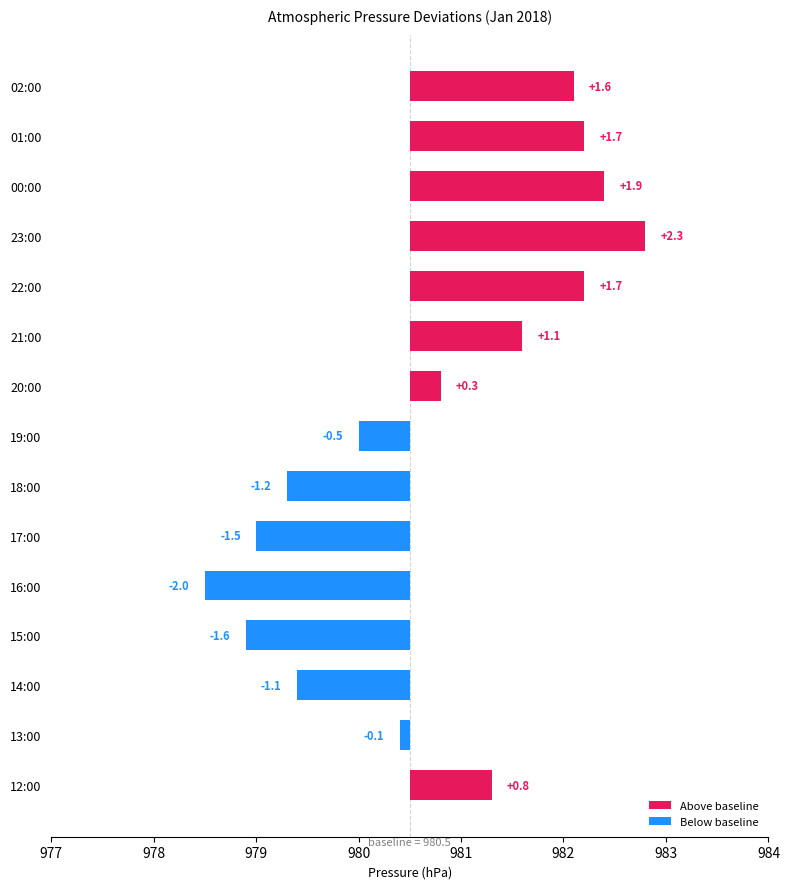

The value of Below baseline at 20:00 is 0.0. True or false?

True